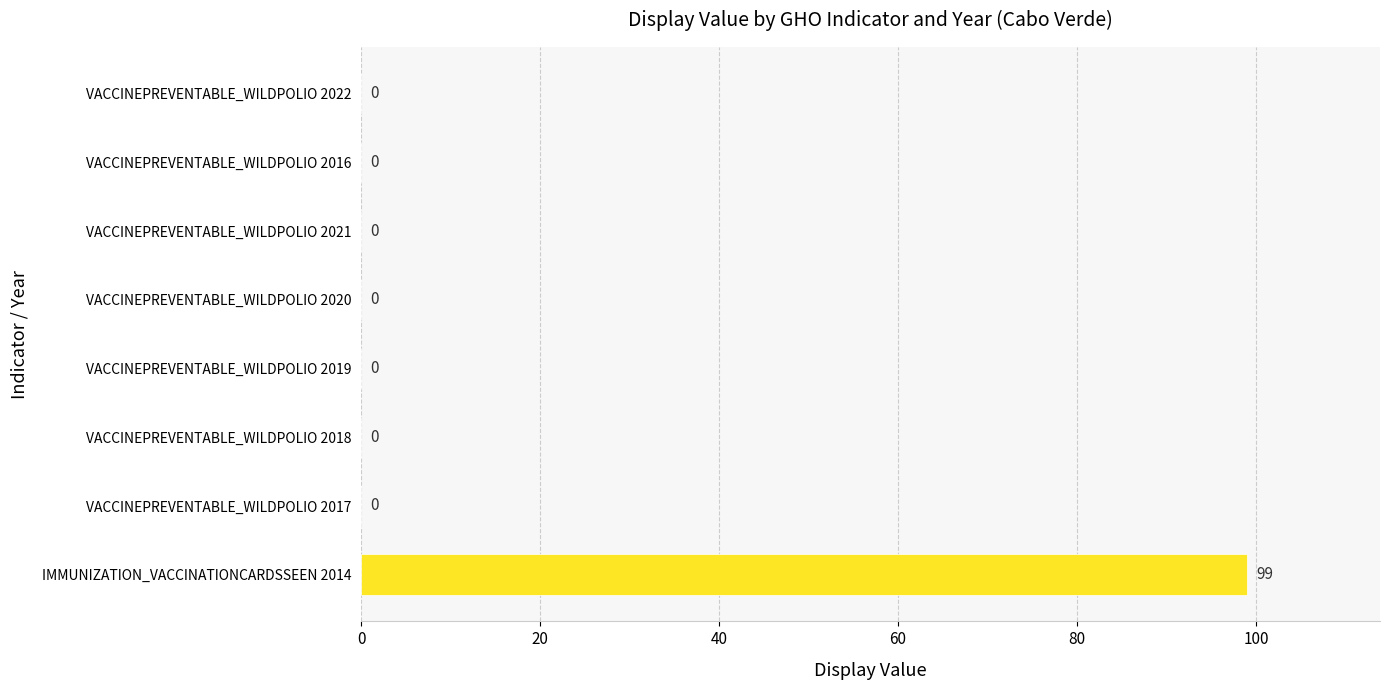

Are the bars horizontal?

Yes